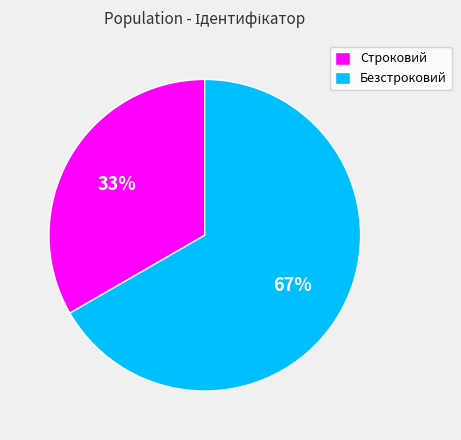

Does any single category account for the majority?

Yes